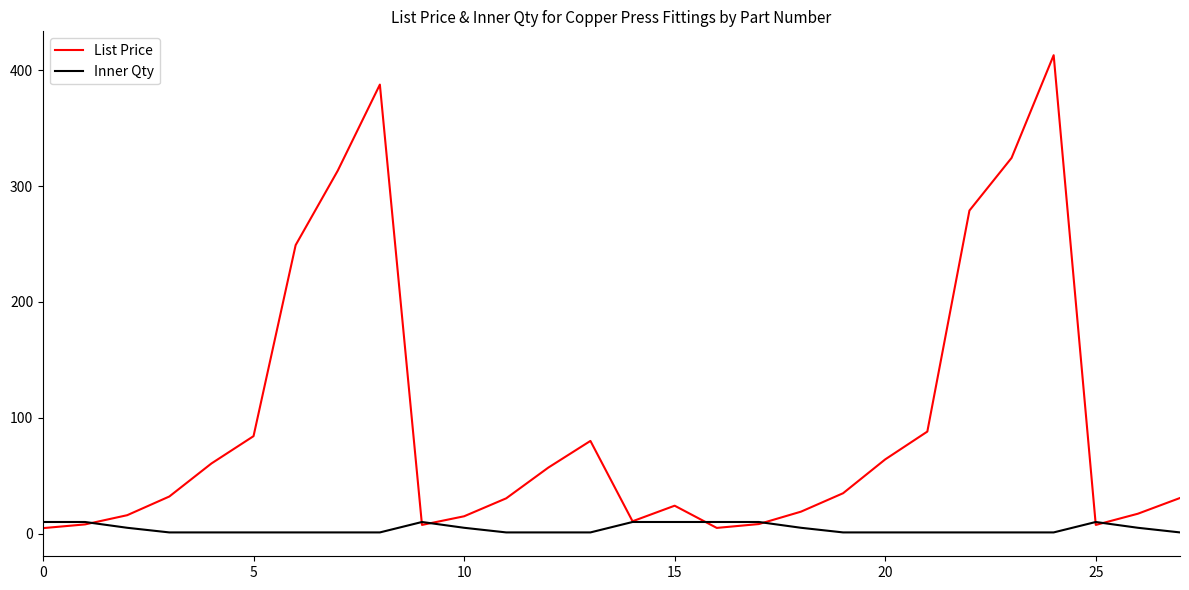

Does the chart display data point markers on the line(s)?

No